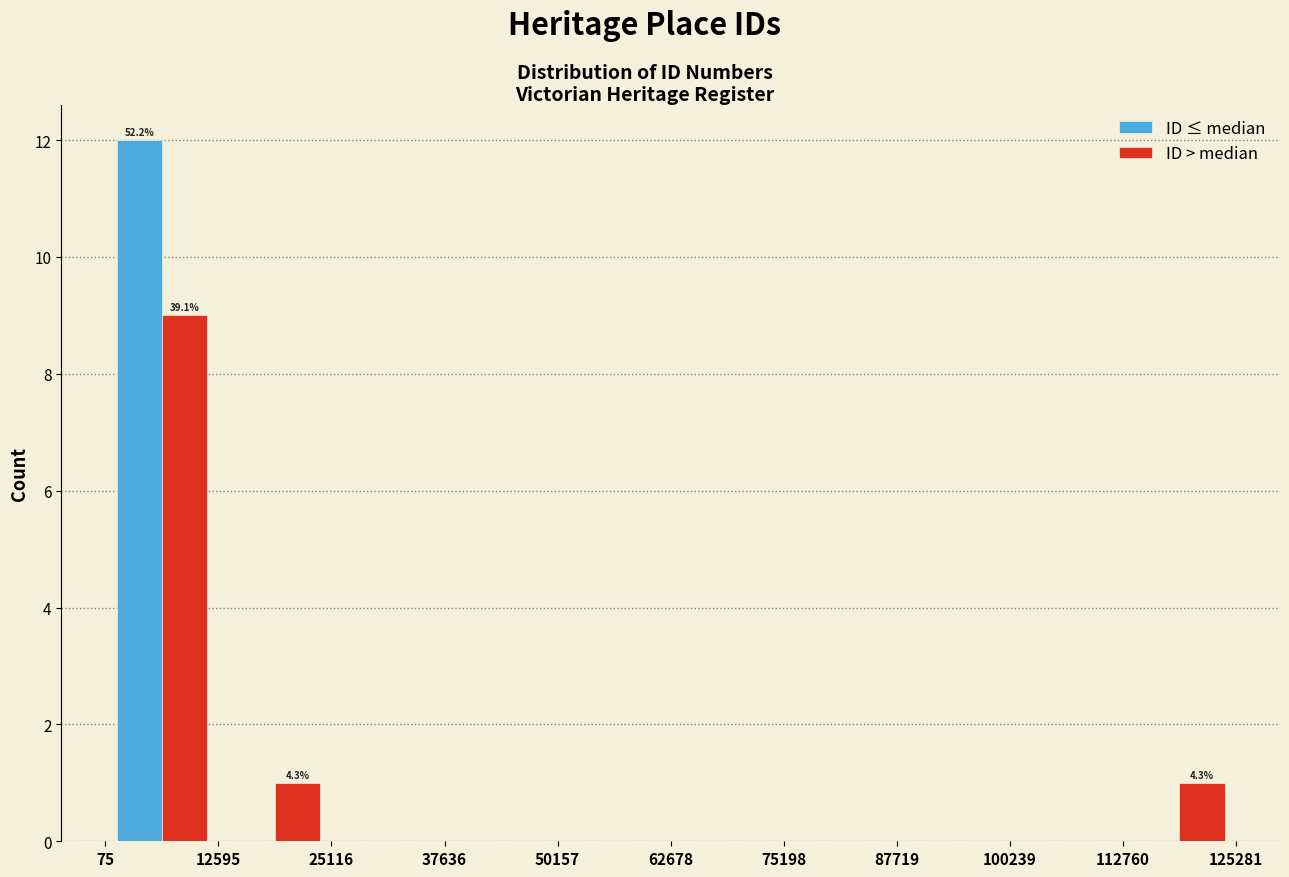

In the ID ≤ median series, which range on the x-axis has the tallest bar?

75 to 12595